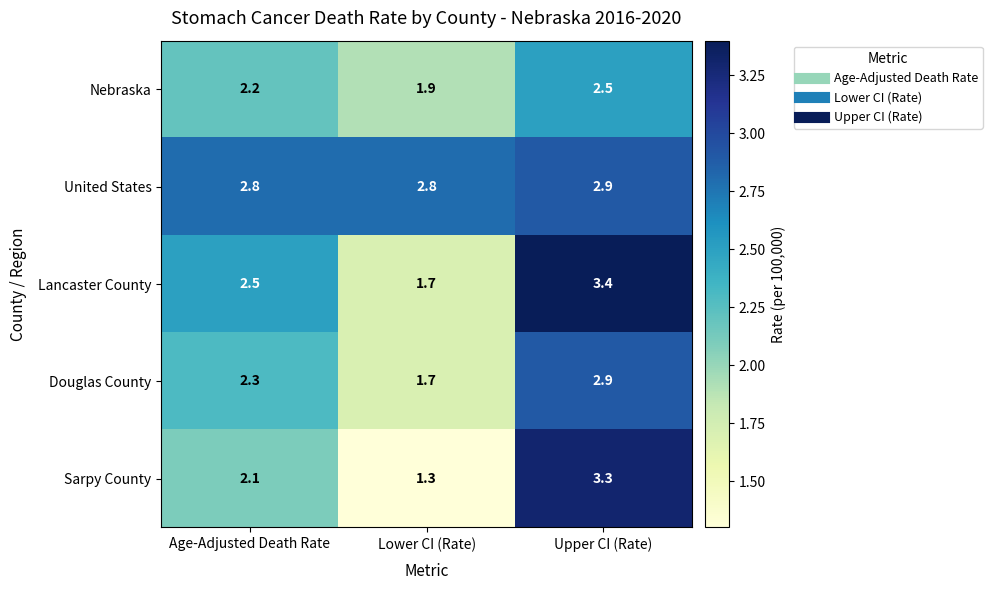

True or false: Nebraska has a value of 3.1 at Age-Adjusted Death Rate.

False